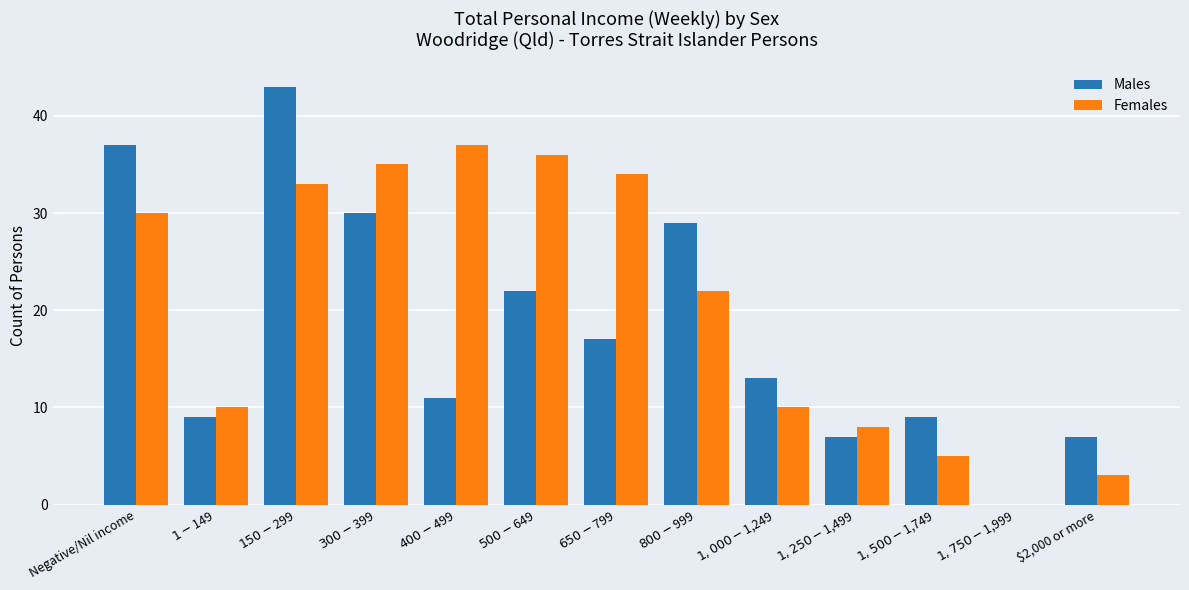

Which category has the highest value in the Males series?

$150-$299